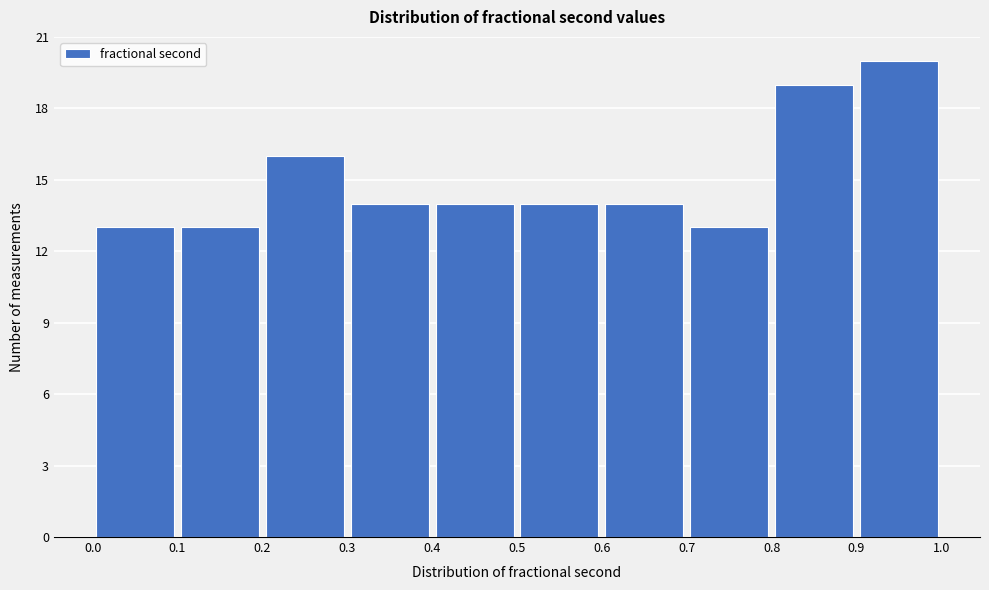

Reading left to right, transcribe this chart: for each bar, give the range it covers on the x-axis and its height. The values are not printed on the chart, so give them approximately, as read against the axis.

0.0 to 0.1: 13
0.1 to 0.2: 13
0.2 to 0.3: 16
0.3 to 0.4: 14
0.4 to 0.5: 14
0.5 to 0.6: 14
0.6 to 0.7: 14
0.7 to 0.8: 13
0.8 to 0.9: 19
0.9 to 1.0: 20